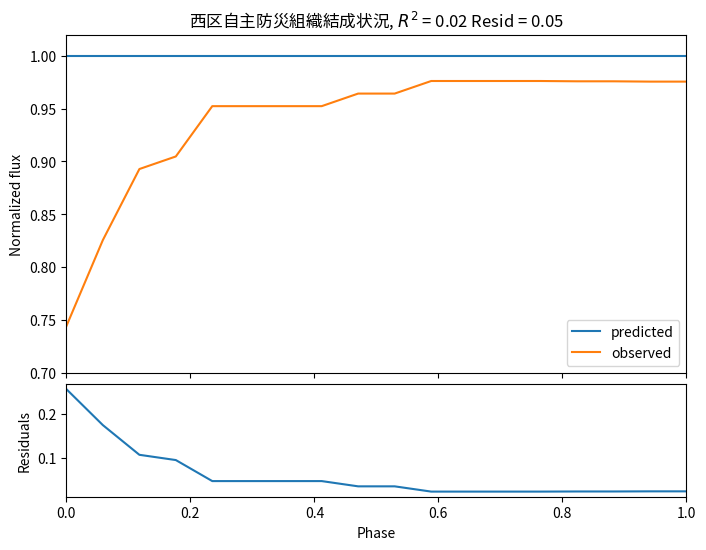

True or false: predicted and observed cross at least once.

False